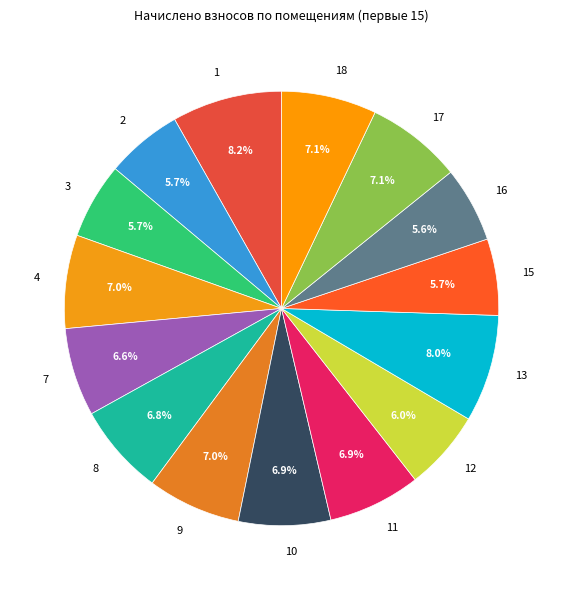

Does 7 account for over 50% of the chart?

No